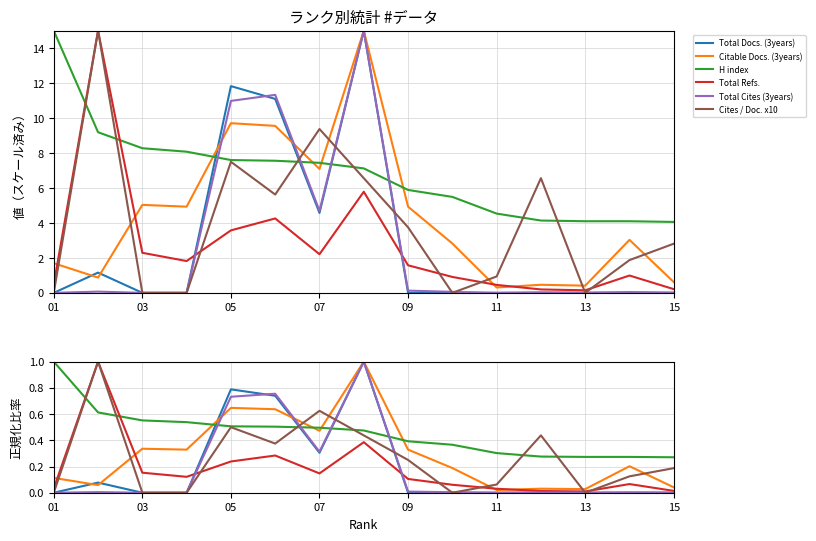

What is the sum of all Total Cites (3years) values?

2.8